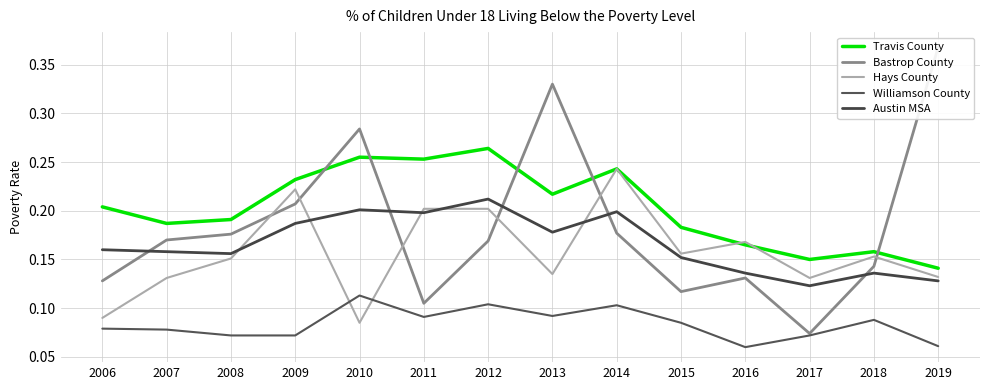

True or false: Williamson County and Bastrop County intersect in this chart.

False